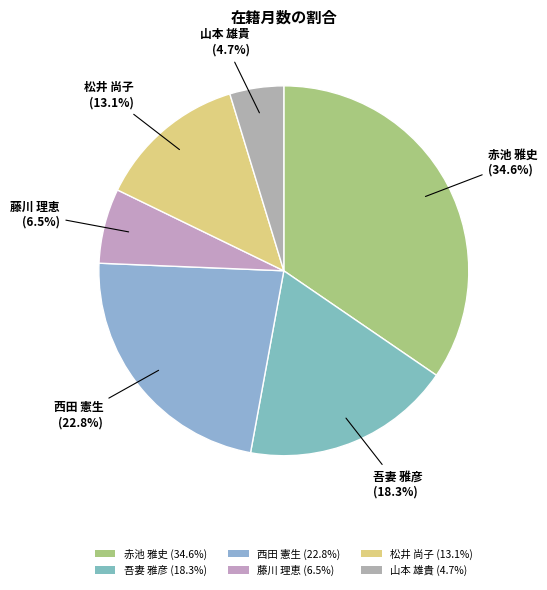

Which slice is the smallest?

山本 雄貴